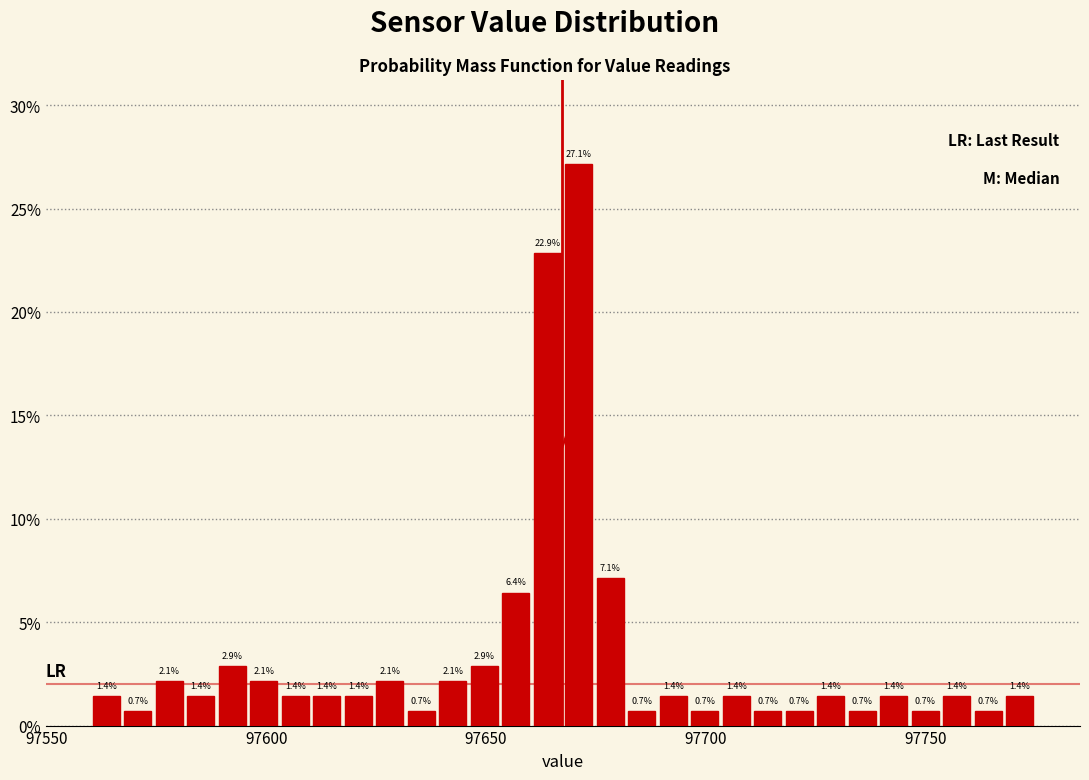

Around what value on the x-axis is the tallest bar? Give the approximate position of its centre, as read against the axis.

97670